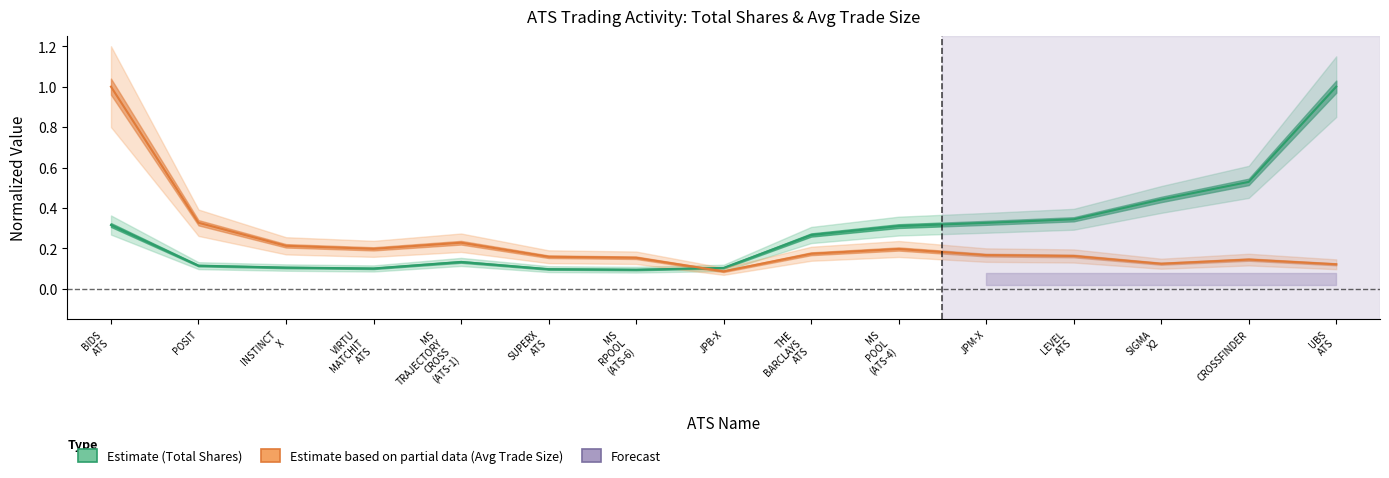

Which has a higher value, INSTINCT
X or JPB-X?

INSTINCT
X